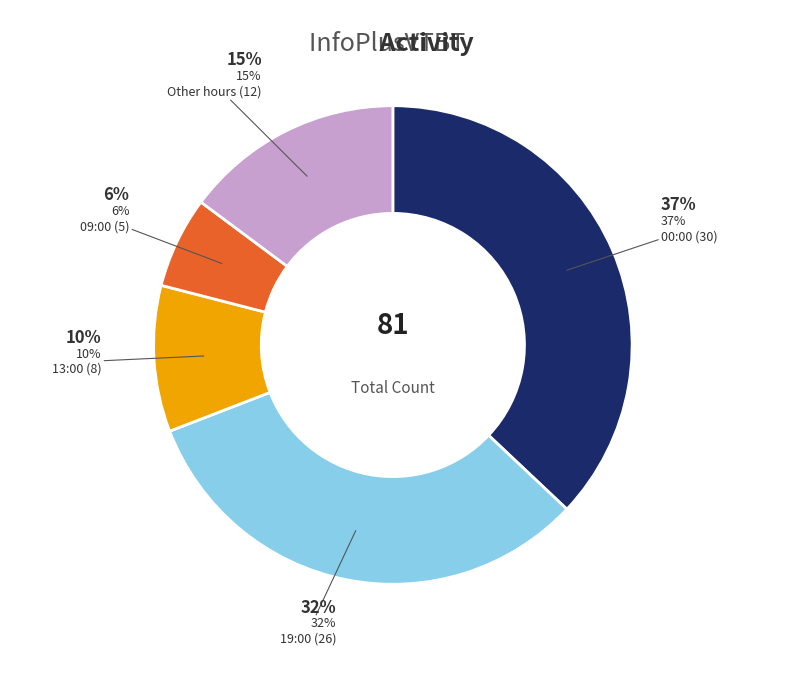

What percentage is the 13:00 slice, to the nearest percent?

10%